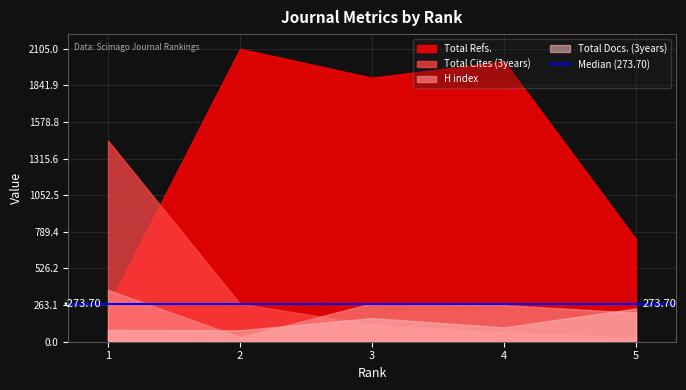

What is the total value across all series at 5?

1217